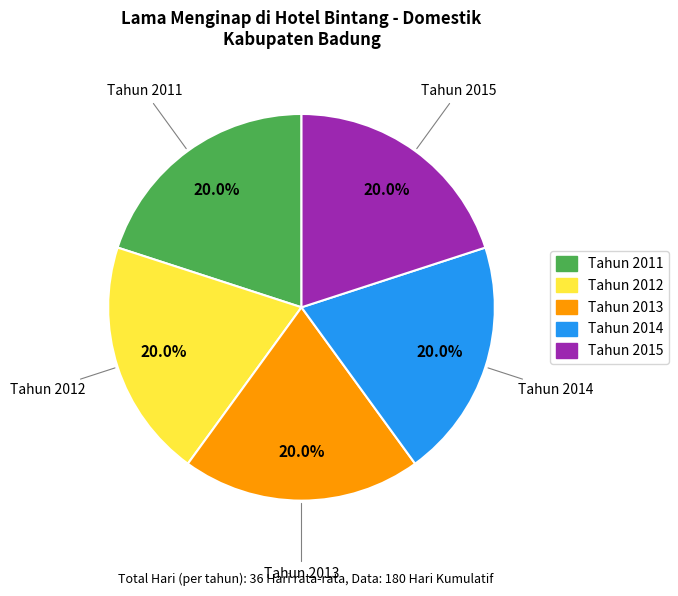

Does any single category account for the majority?

No